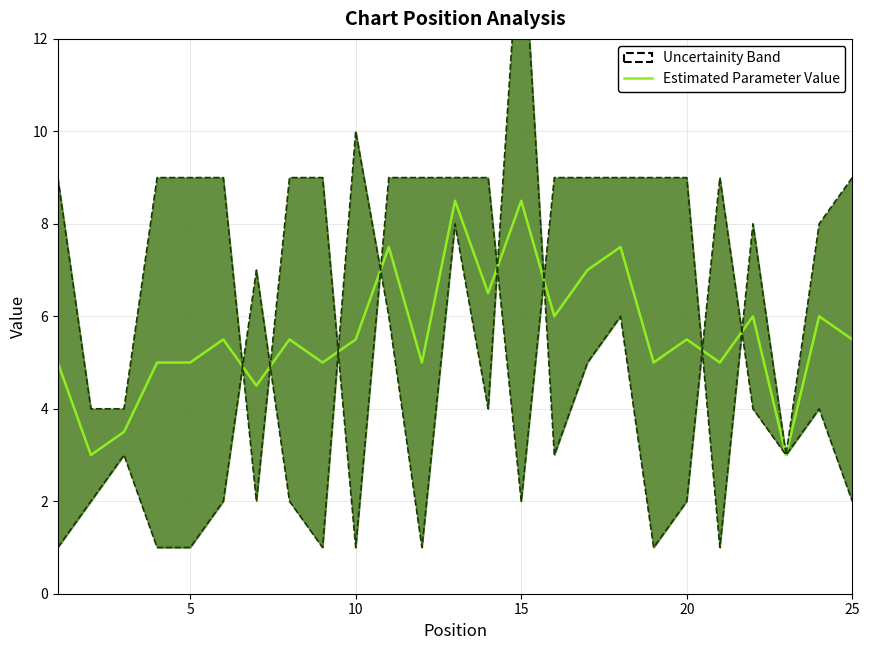

What is the sum of all values?

140.0